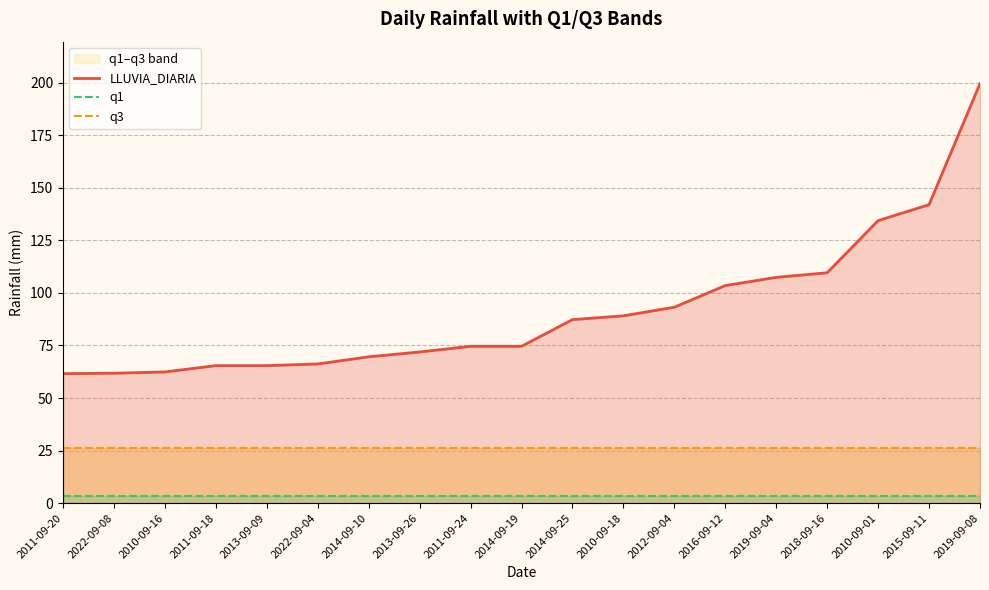

True or false: q3 has a value of 26.4 at 2012-09-04.

True